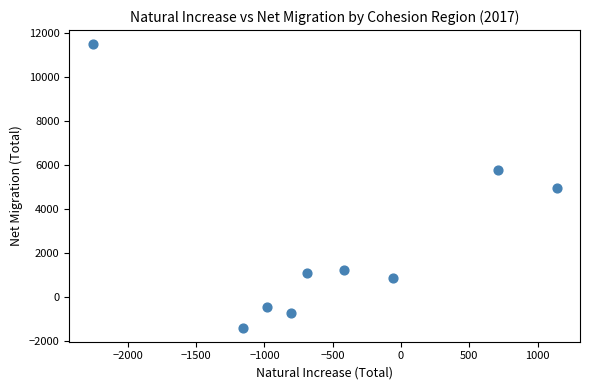

What is the range of X values (max minus min)?

3400